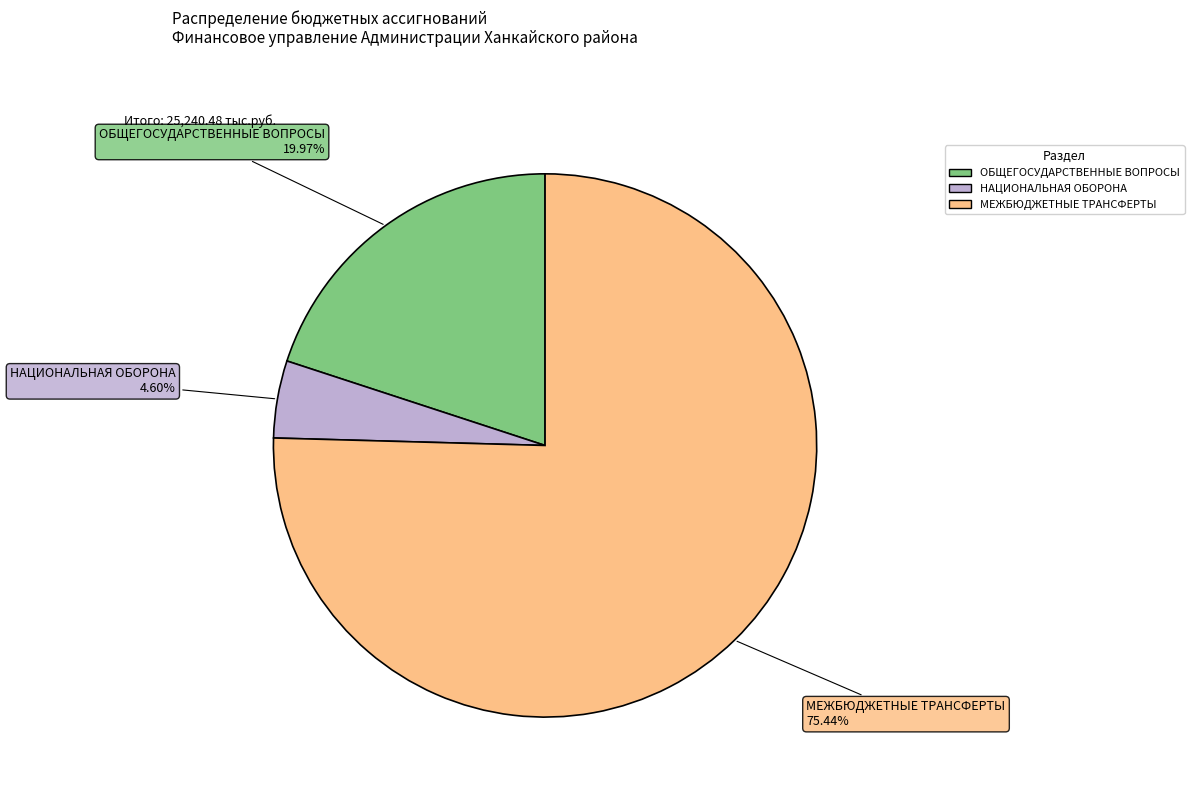

Rank the categories by value from highest to lowest.

МЕЖБЮДЖЕТНЫЕ ТРАНСФЕРТЫ, ОБЩЕГОСУДАРСТВЕННЫЕ ВОПРОСЫ, НАЦИОНАЛЬНАЯ ОБОРОНА